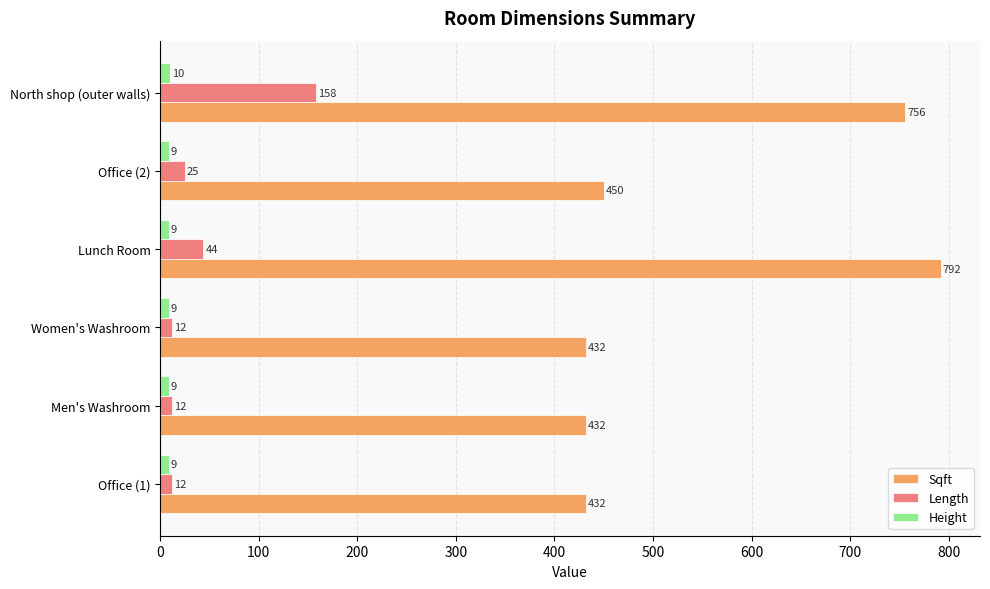

Rank the series at Office (2) from highest to lowest value.

Sqft, Length, Height